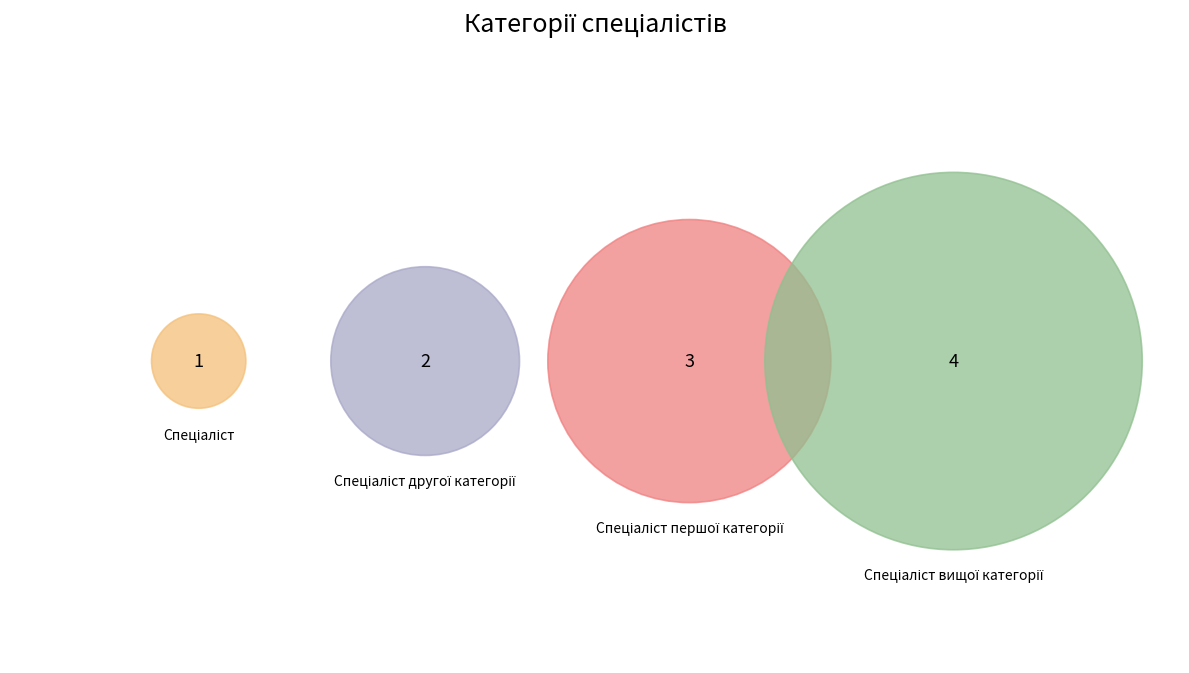

How many segments does this pie chart have?

4